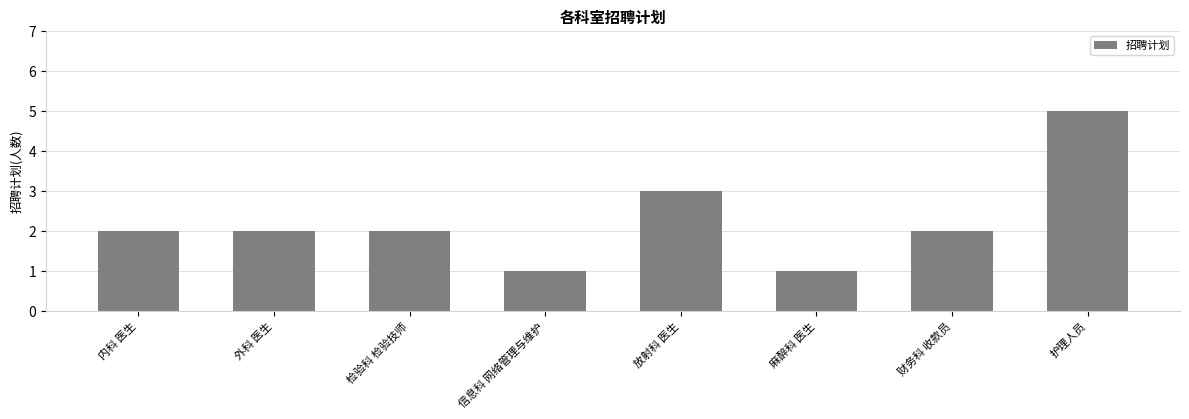

How many data points does each series have?

8